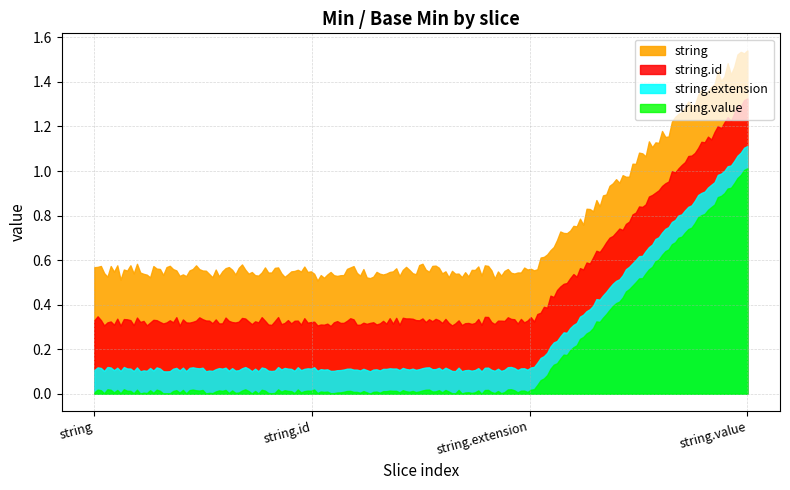

What is the label of the 4th point from the left?

string.value